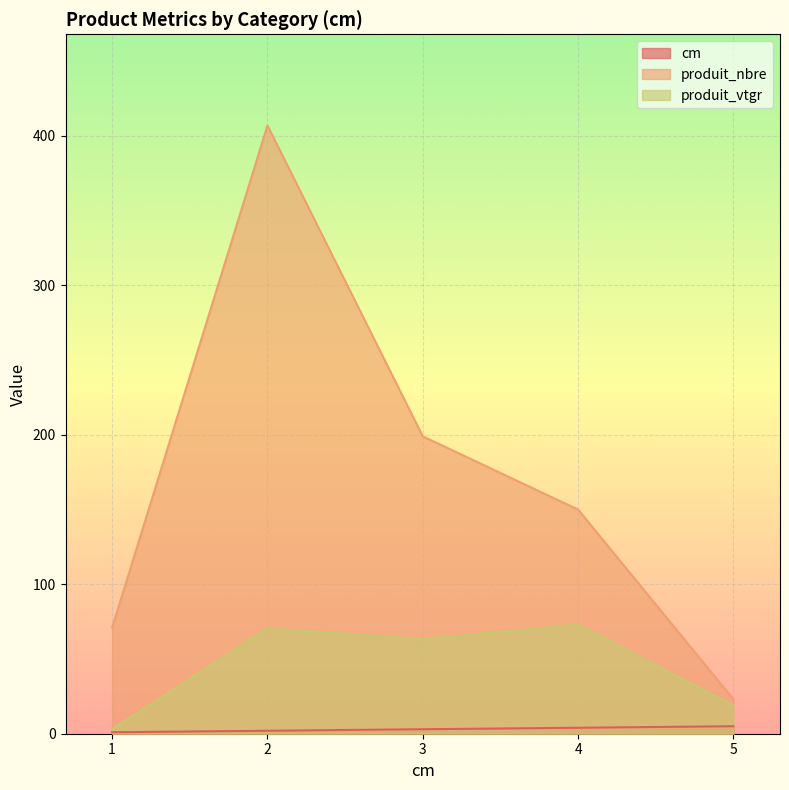

Which series has the widest spread of values?

produit_nbre